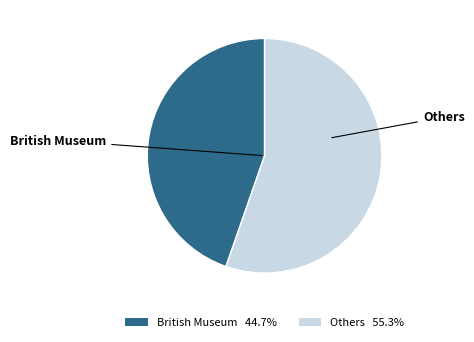

Is British Museum the majority of the pie?

No